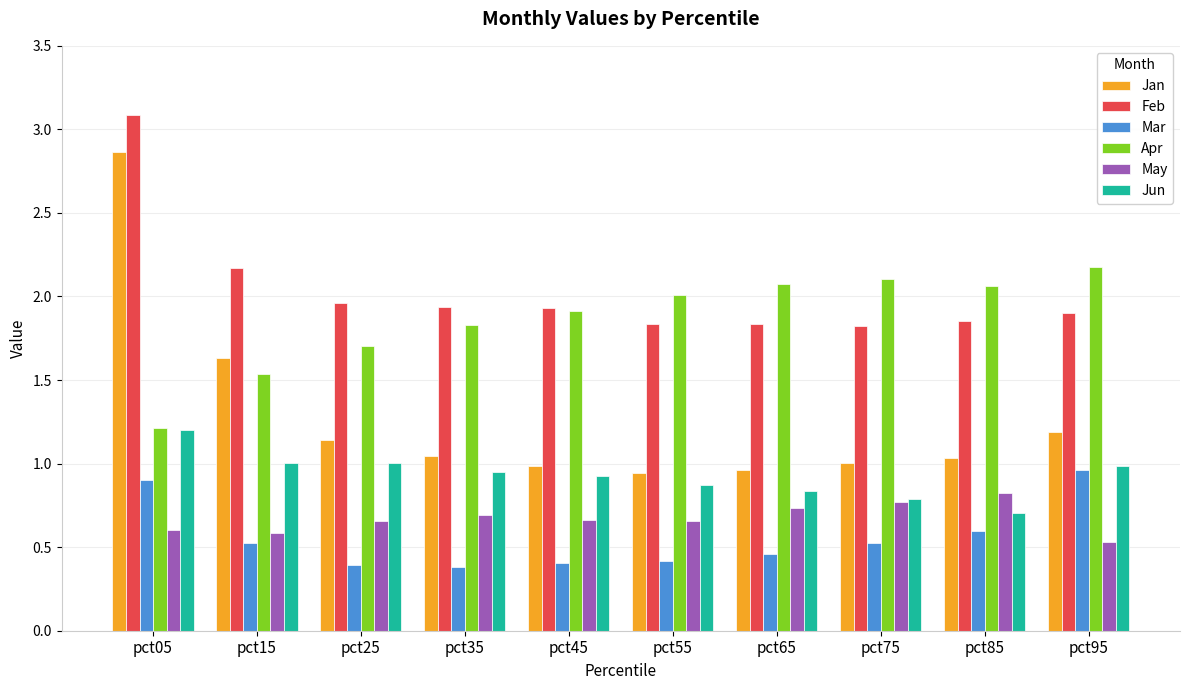

What are all the series names shown in the legend?

Jan, Feb, Mar, Apr, May, Jun